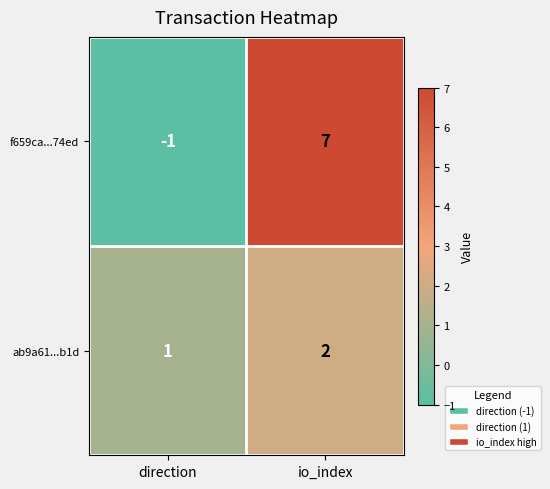

At how many categories does at least one series exceed 6?

1